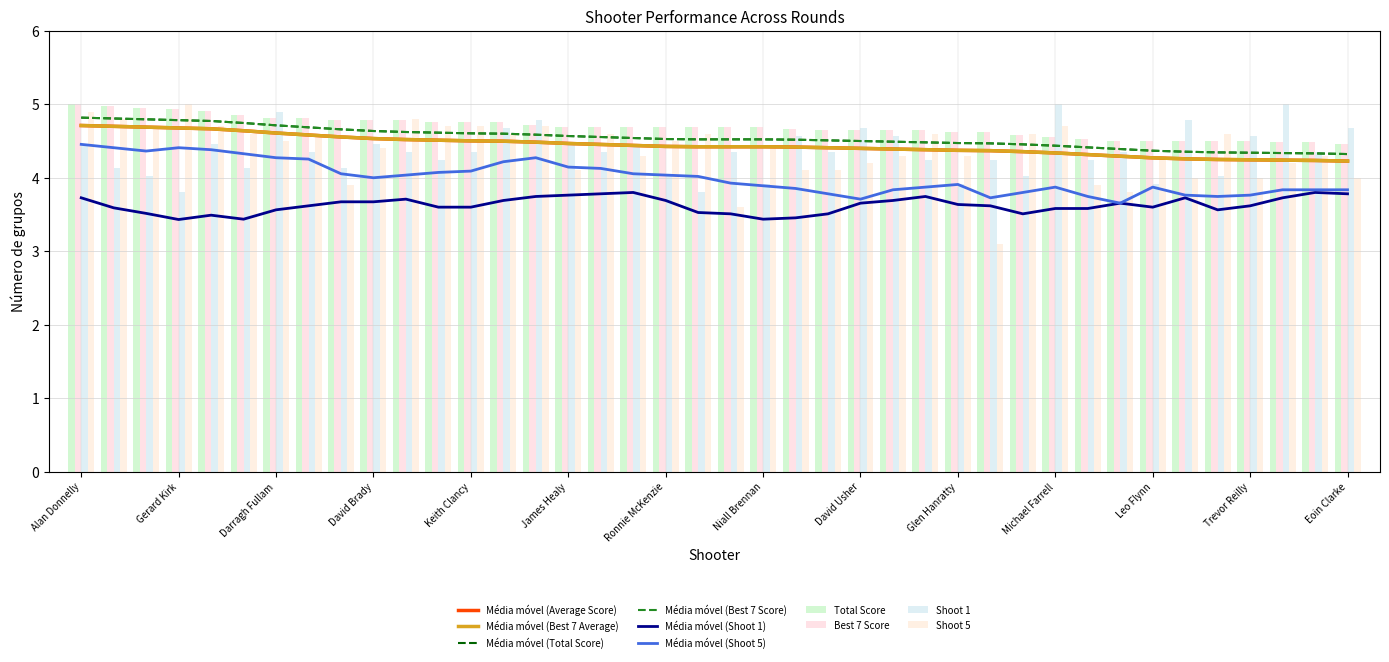

At which category is the sum across all series the highest?

Alan Donnelly